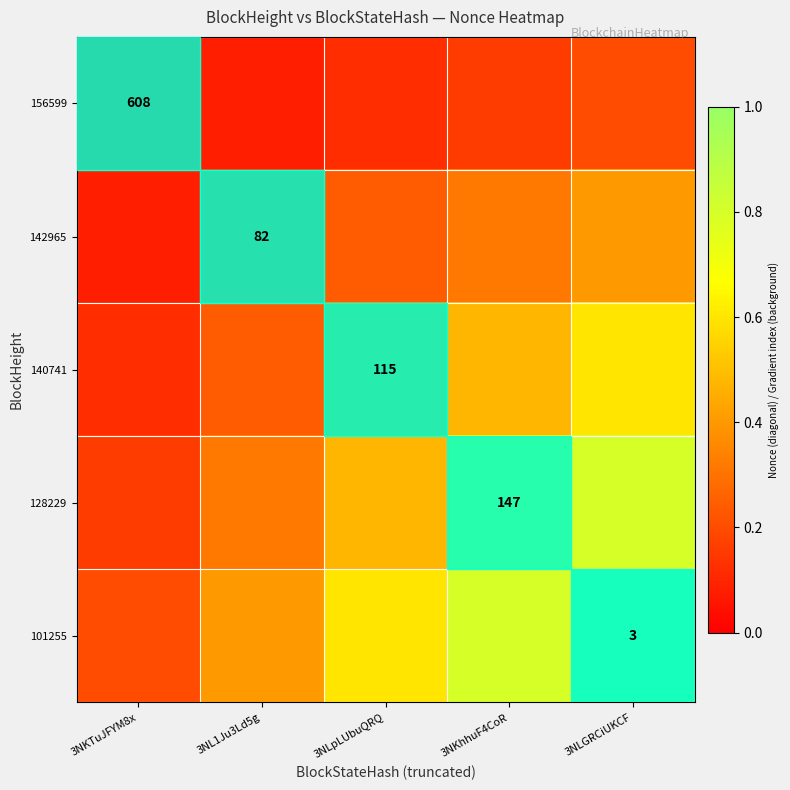

Is the value of 156599 at 3NKTuJFYM8x greater than the value of 128229 at 3NKhhuF4CoR?

Yes